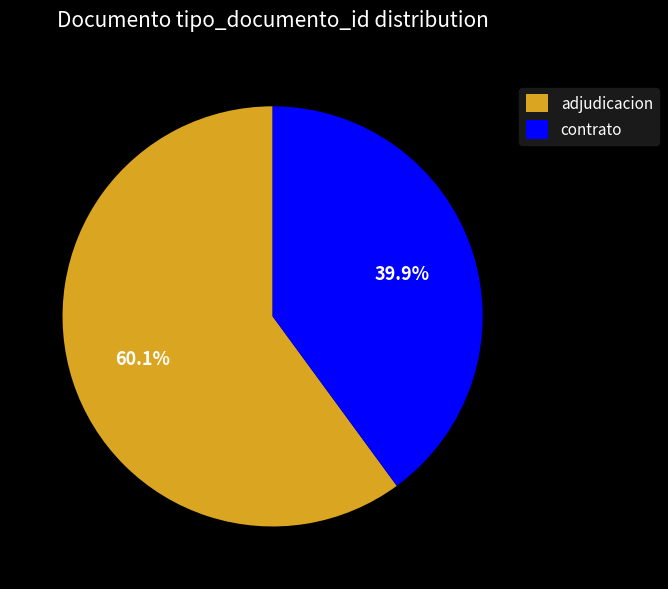

Which category has the biggest portion of the pie?

adjudicacion